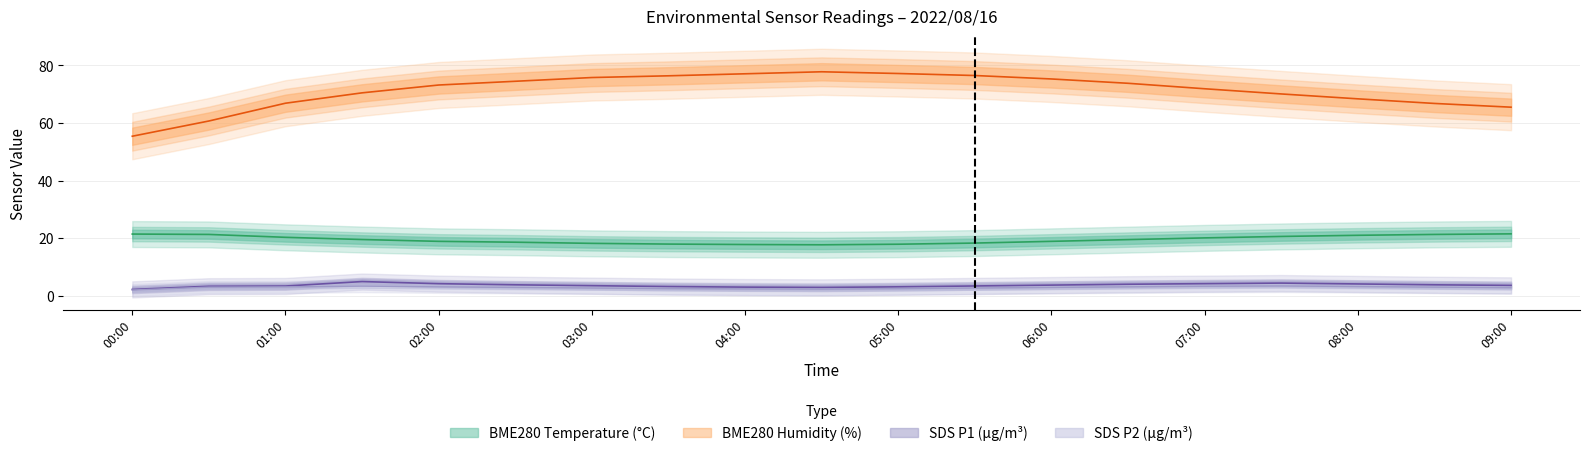

The value of BME280_humidity at 2022/08/16 08:30 is 106.2. True or false?

False